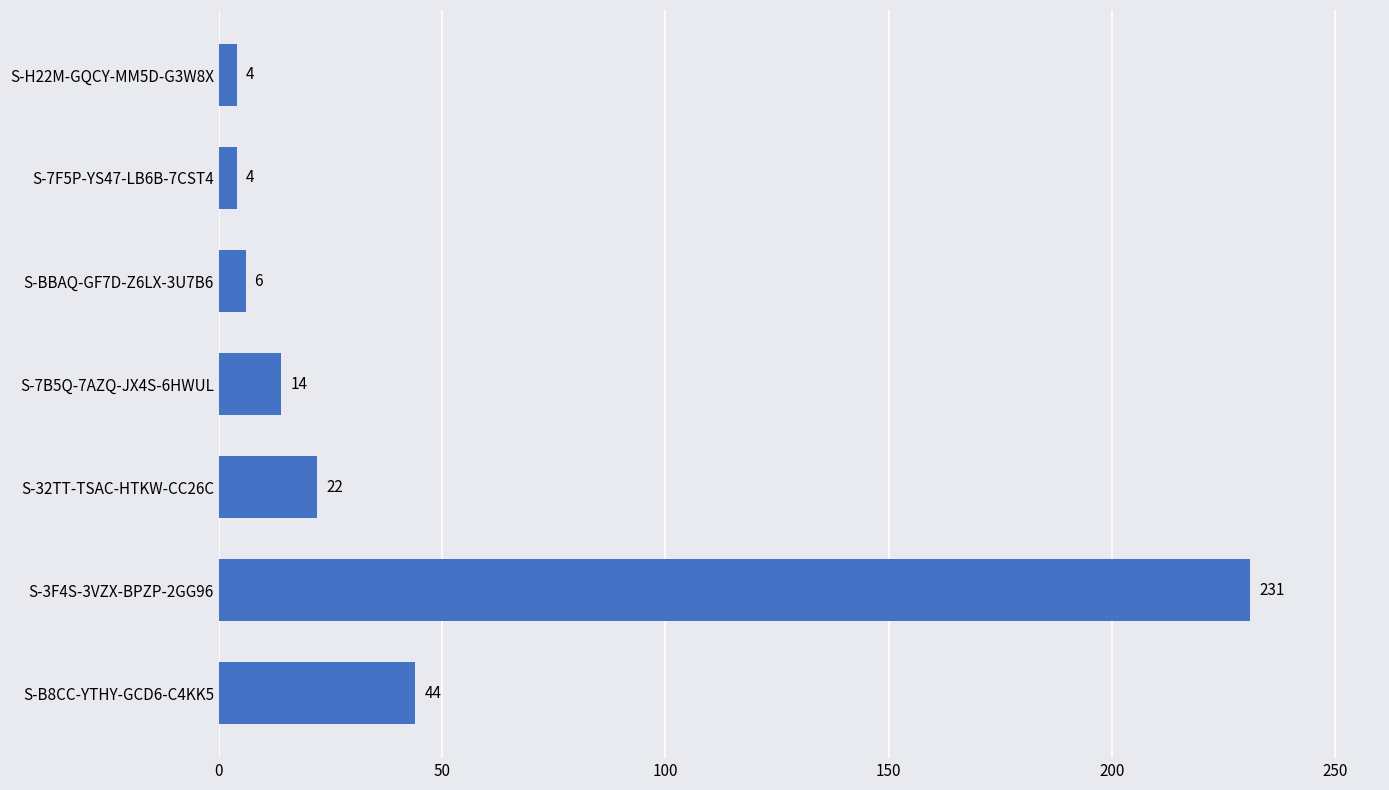

What is the difference between the maximum and minimum values?

227